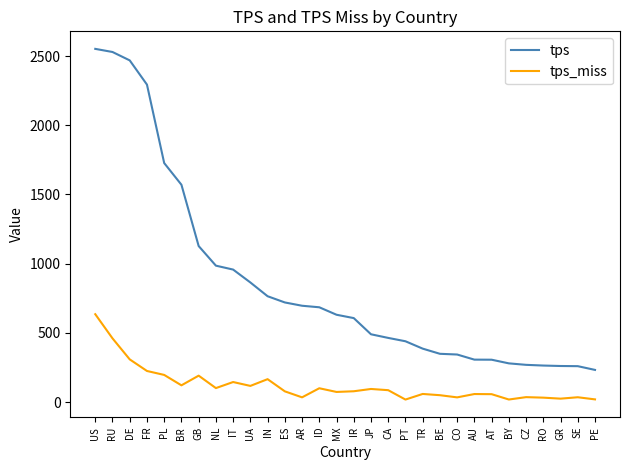

List the series in order of their peak value, highest first.

tps, tps_miss